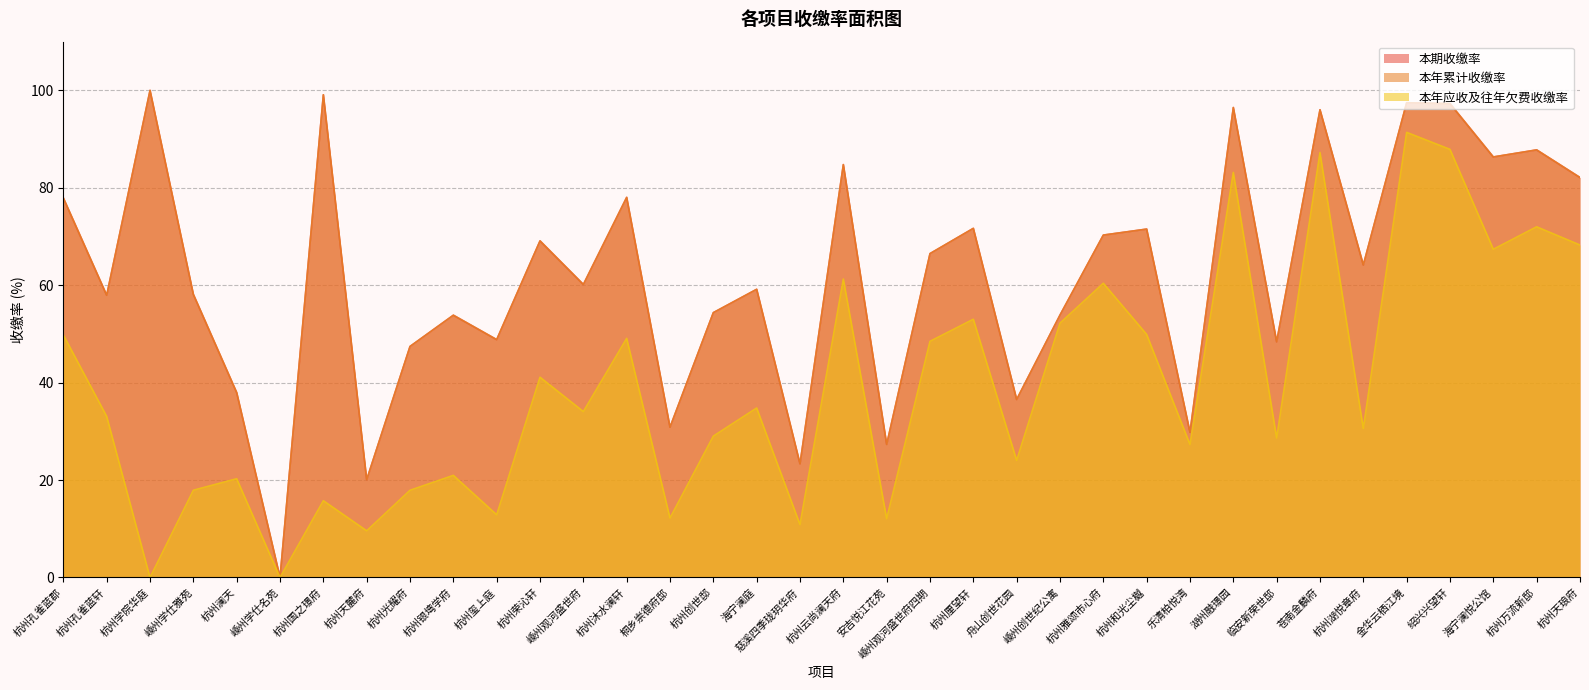

Is it true that 本年应收及往年欠费收缴率 equals 24.4 at 嵊州学仕雅苑?

False